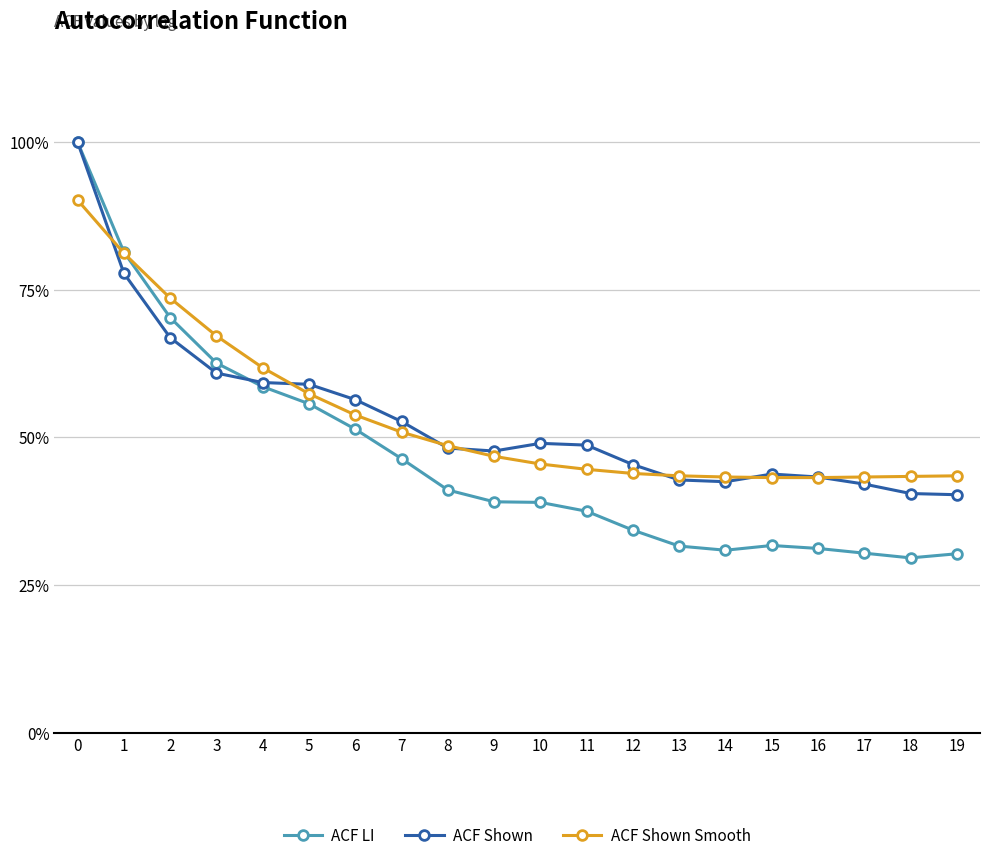

The ACF Shown Smooth series shows 0.5 at 8. True or false?

True